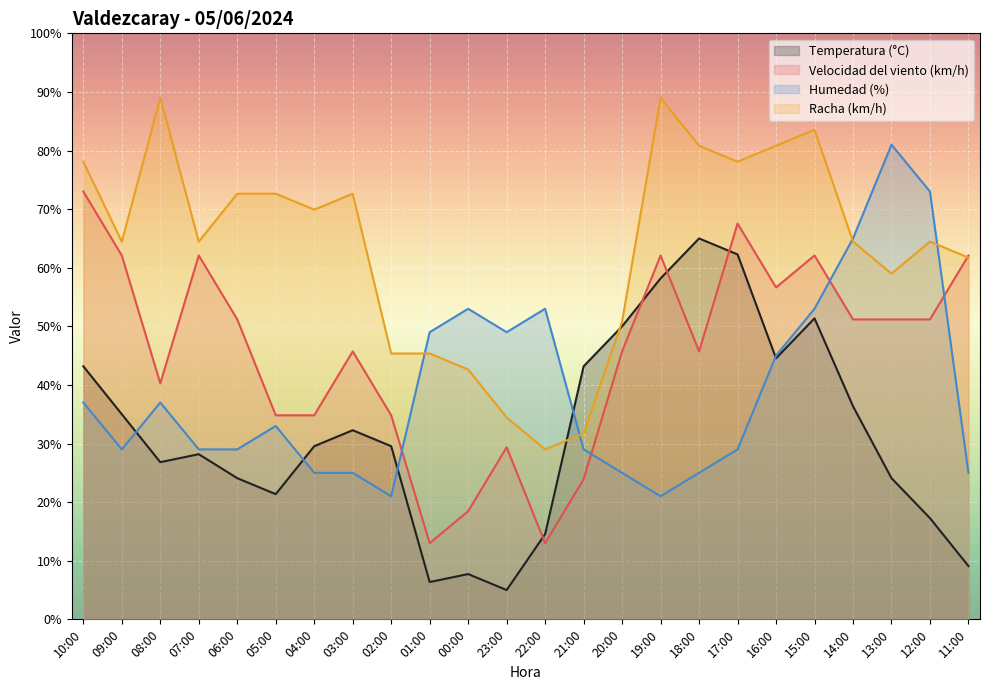

What position from the right is 02:00?

16